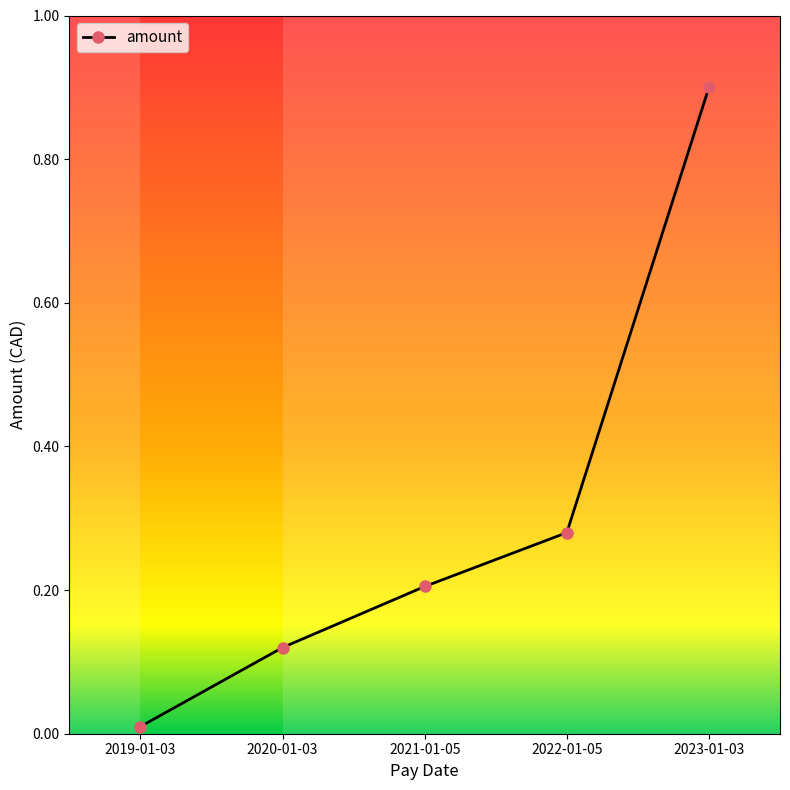

True or false: the data shows 0.0 at 2020-01-03.

False